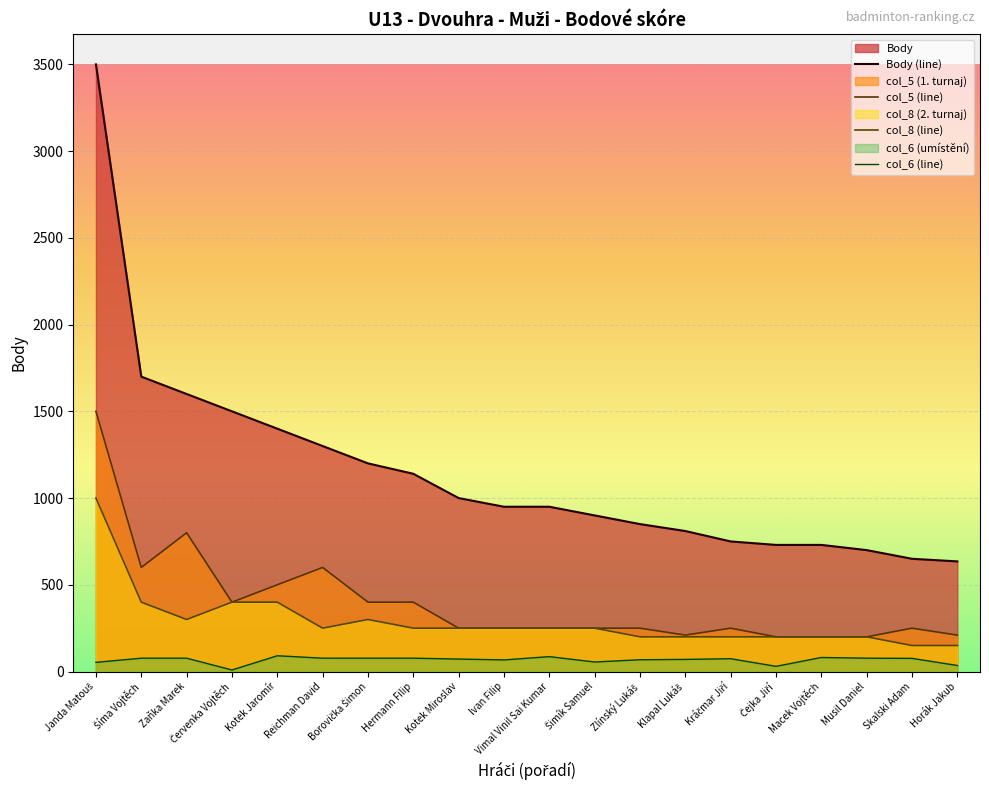

How many interior local valleys does the col_8 (line) series have?

2